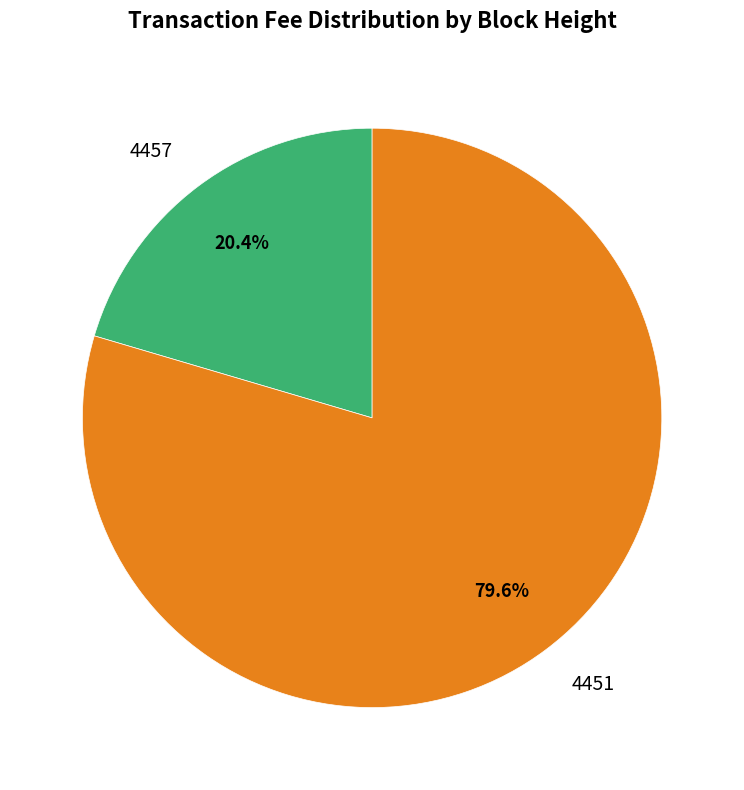

What is the largest slice in the pie chart?

4451